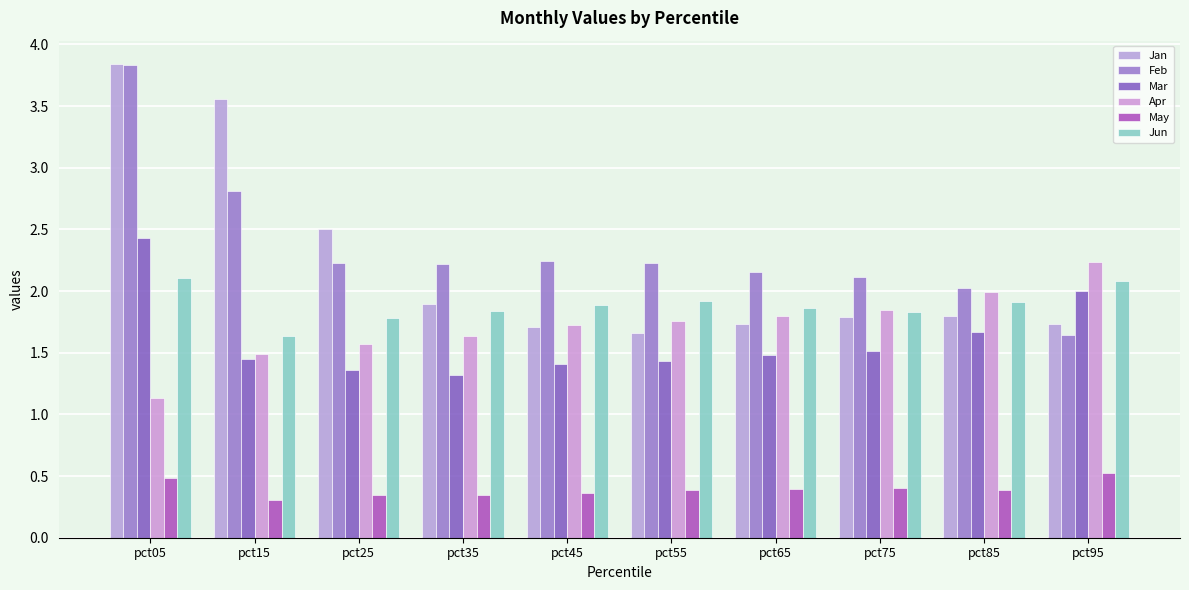

Between pct95 and pct45, which is larger?

pct95